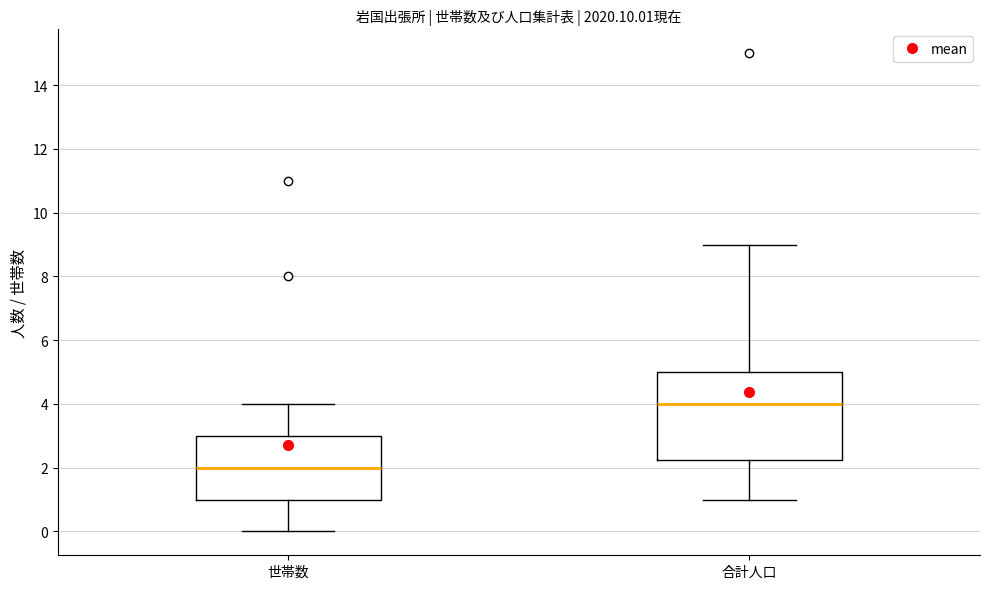

Comparing the boxes themselves (not the whiskers), which one is the tallest?

合計人口